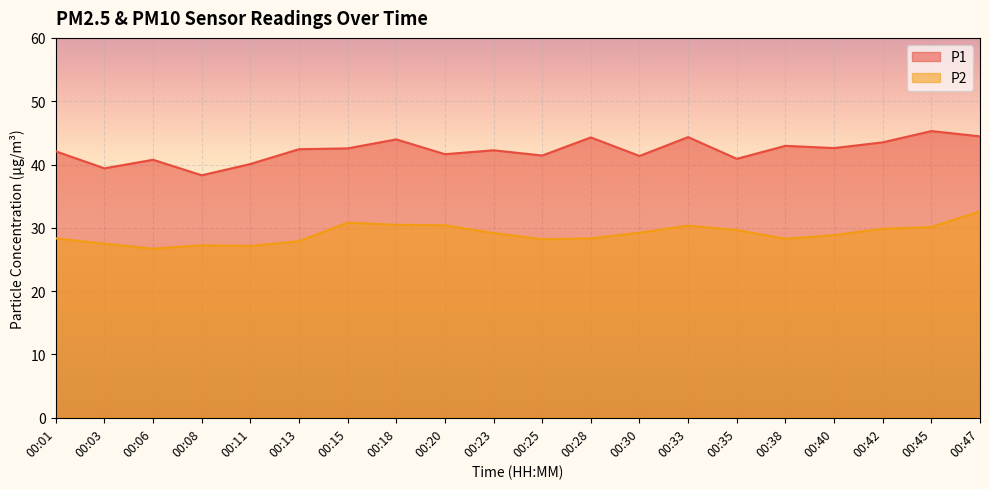

Rank the series by their average value, from highest to lowest.

P1, P2